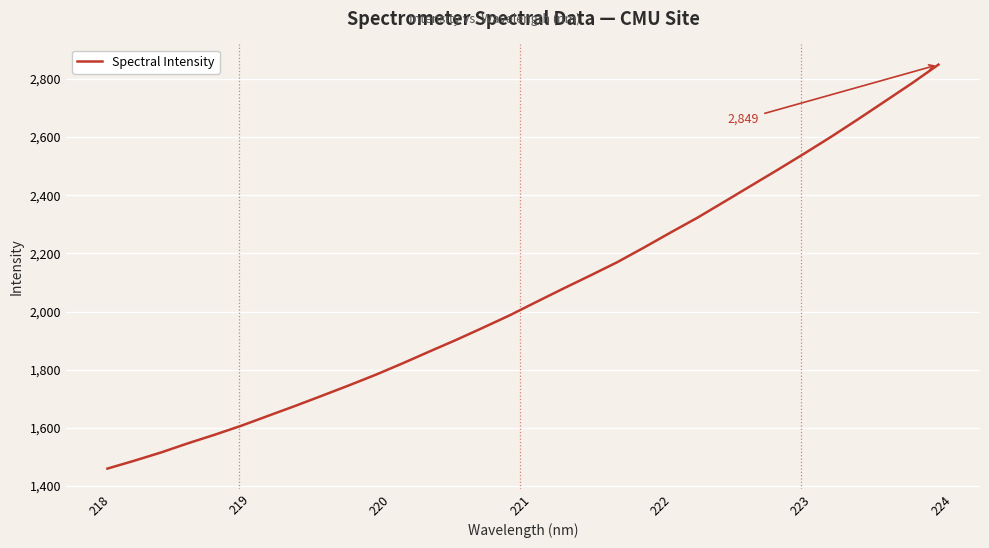

True or false: there are more than 2 points higher than both neighbors.

False